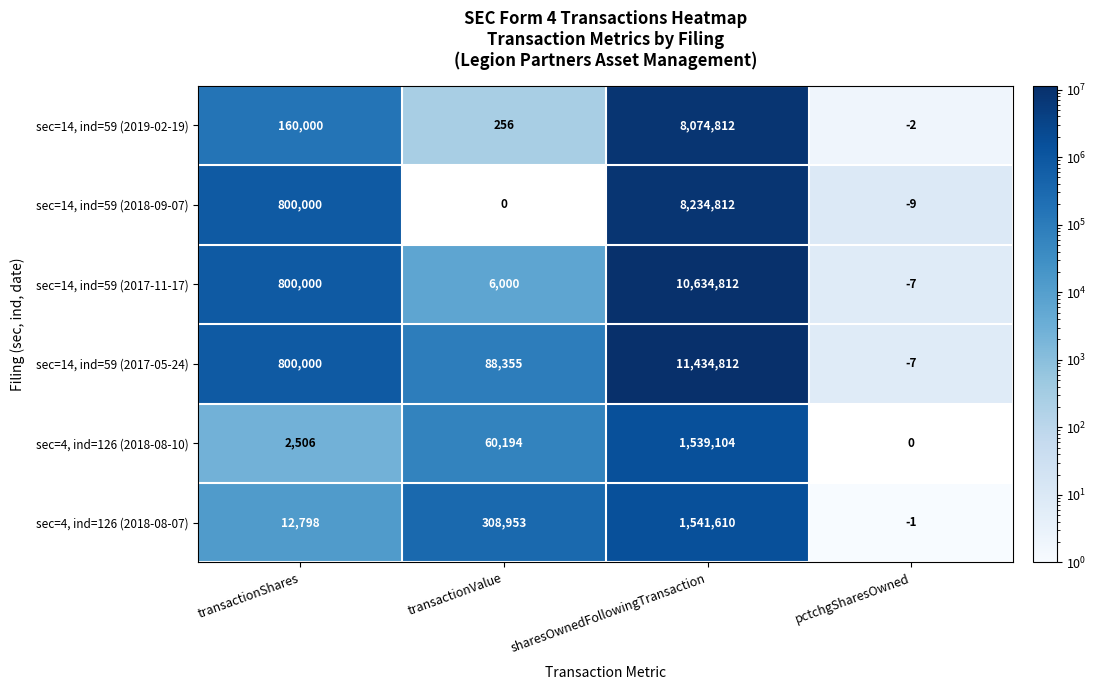

How many categories are shown in the chart?

4